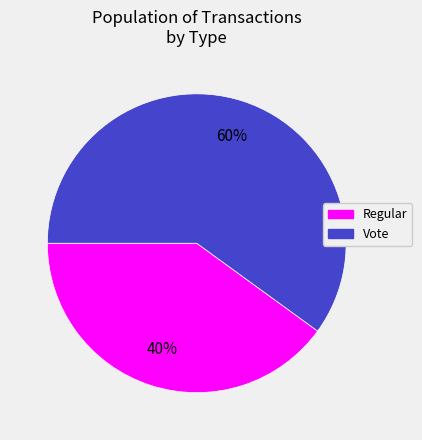

Between Regular and Vote, which is larger?

Vote